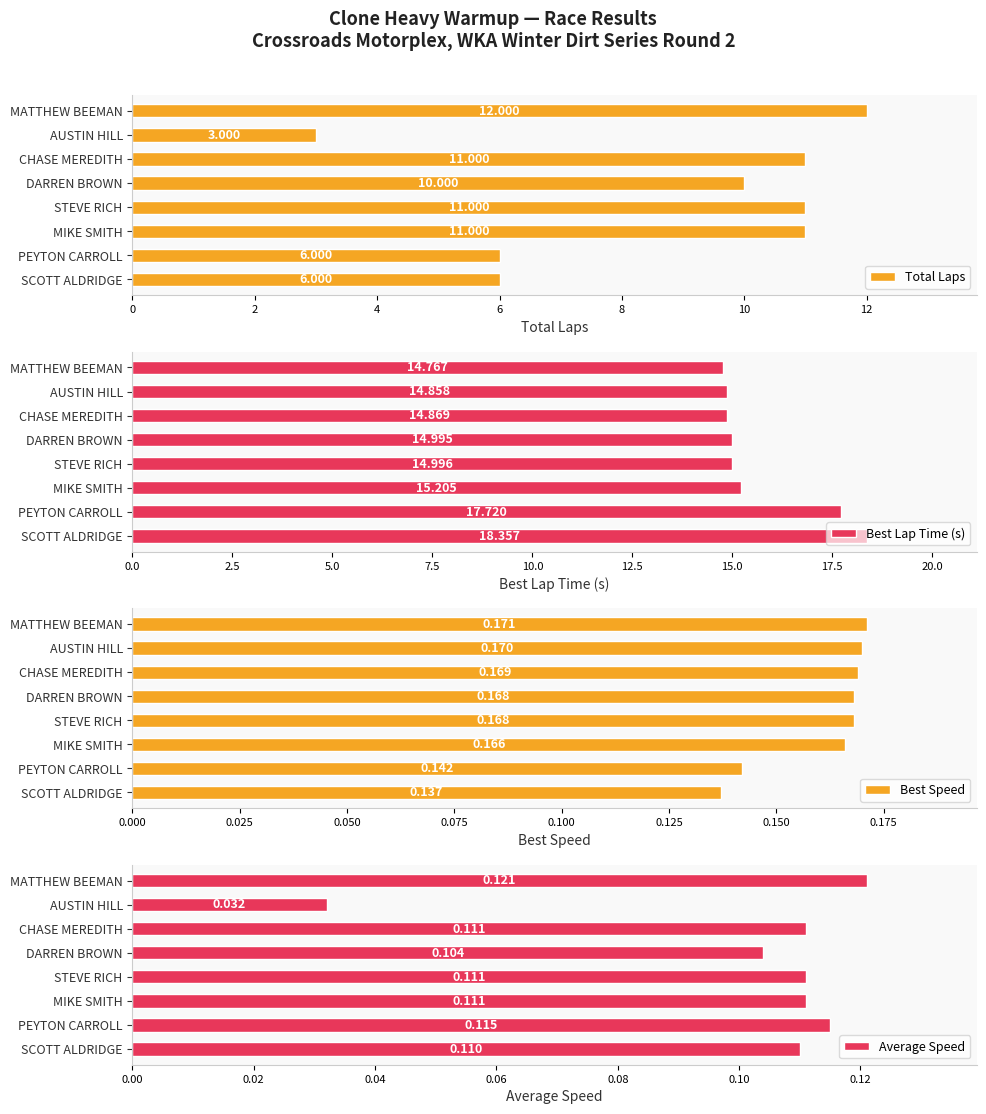

List the labels in order of Best Lap Time (s) value, smallest first.

MATTHEW BEEMAN, AUSTIN HILL, CHASE MEREDITH, DARREN BROWN, STEVE RICH, MIKE SMITH, PEYTON CARROLL, SCOTT ALDRIDGE